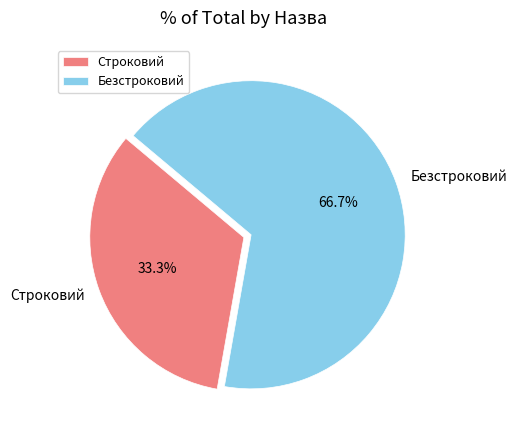

Does any single category account for the majority?

Yes